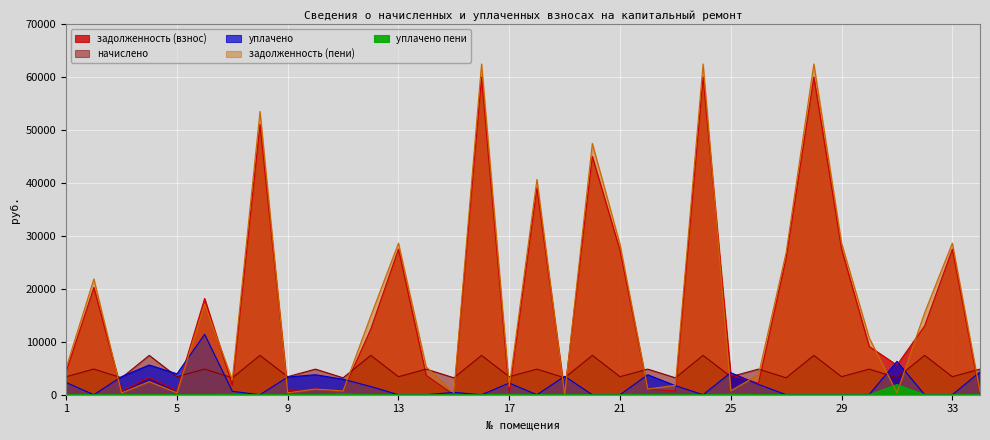

At which category is the sum across all series the highest?

16